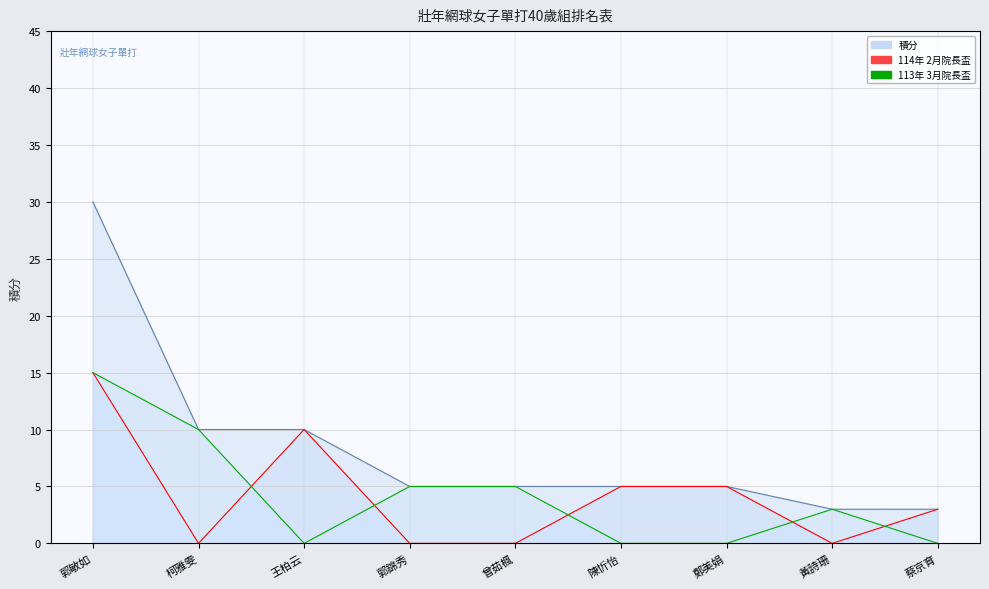

True or false: 積分 has more than 2 interior local peaks.

False